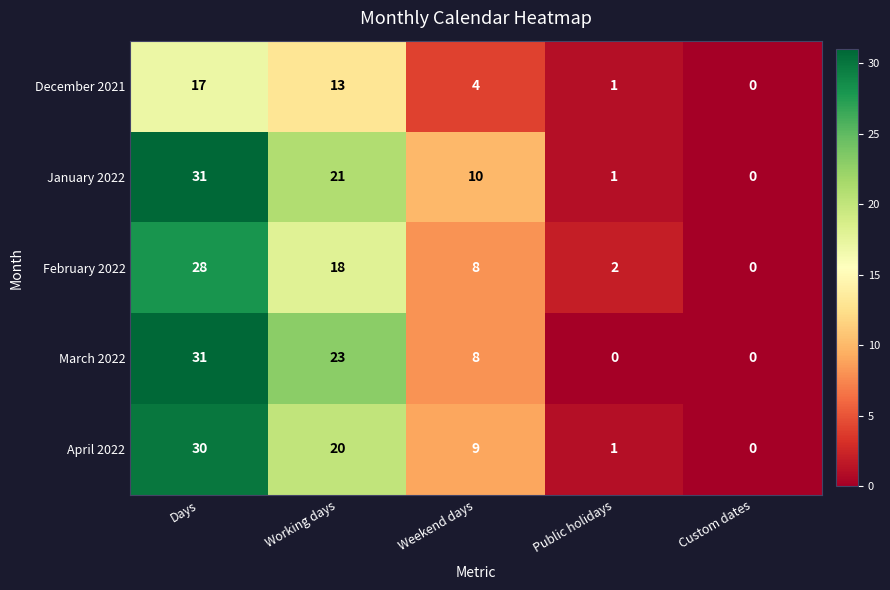

What is the sum of all April 2022 values?

60